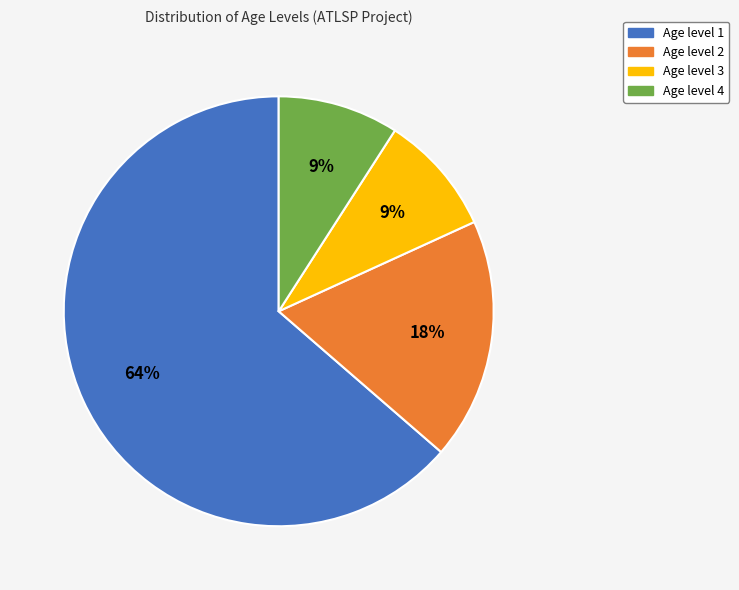

True or false: Age level 4 accounts for 21% of the total.

False